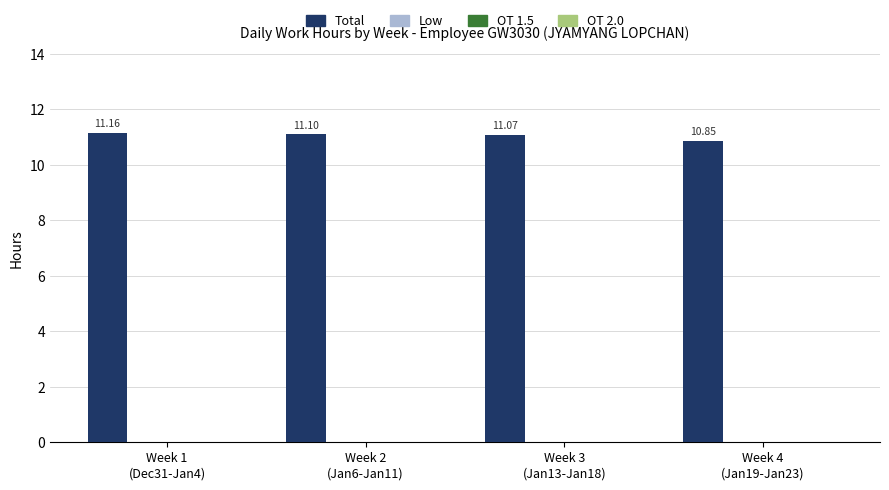

What is the difference between the maximum and minimum values?

0.3